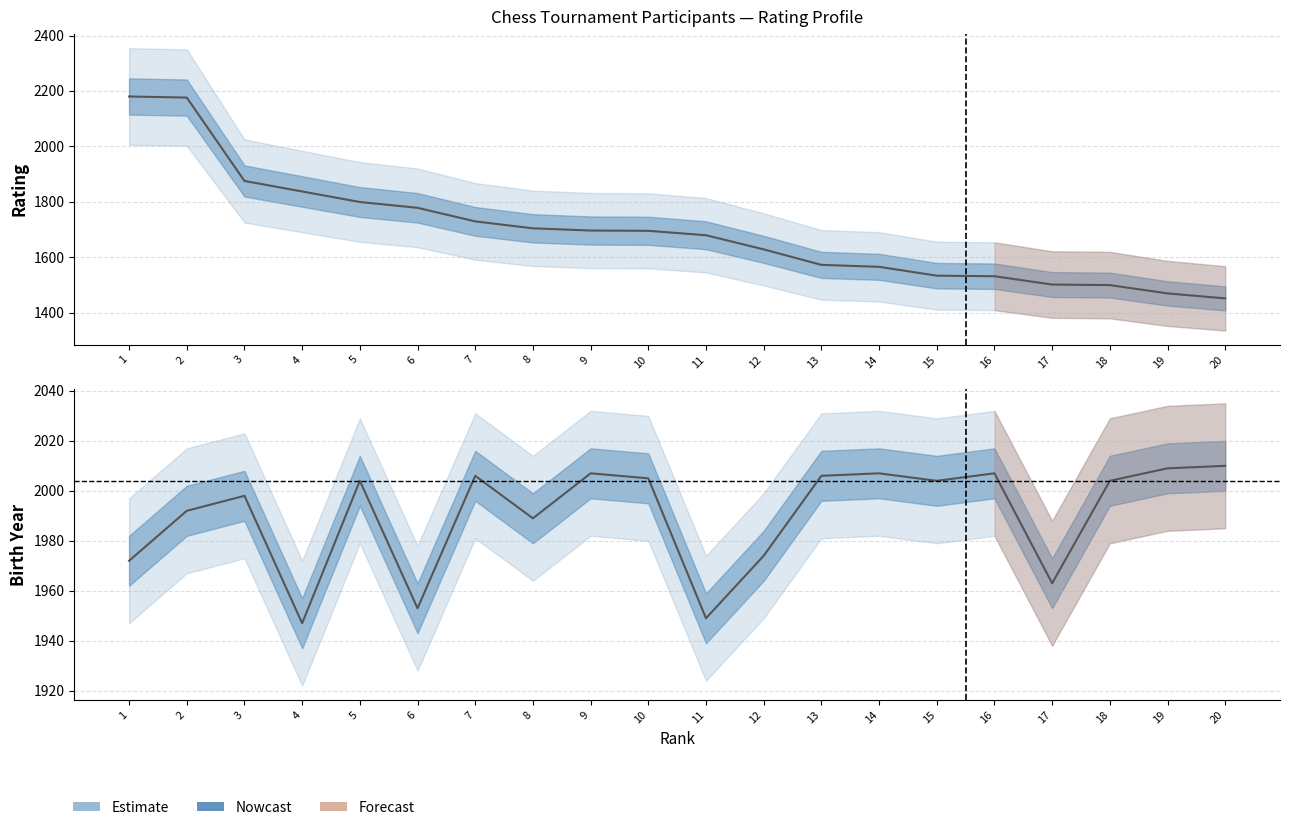

True or false: Rating has more than 1 points higher than both neighbors.

False